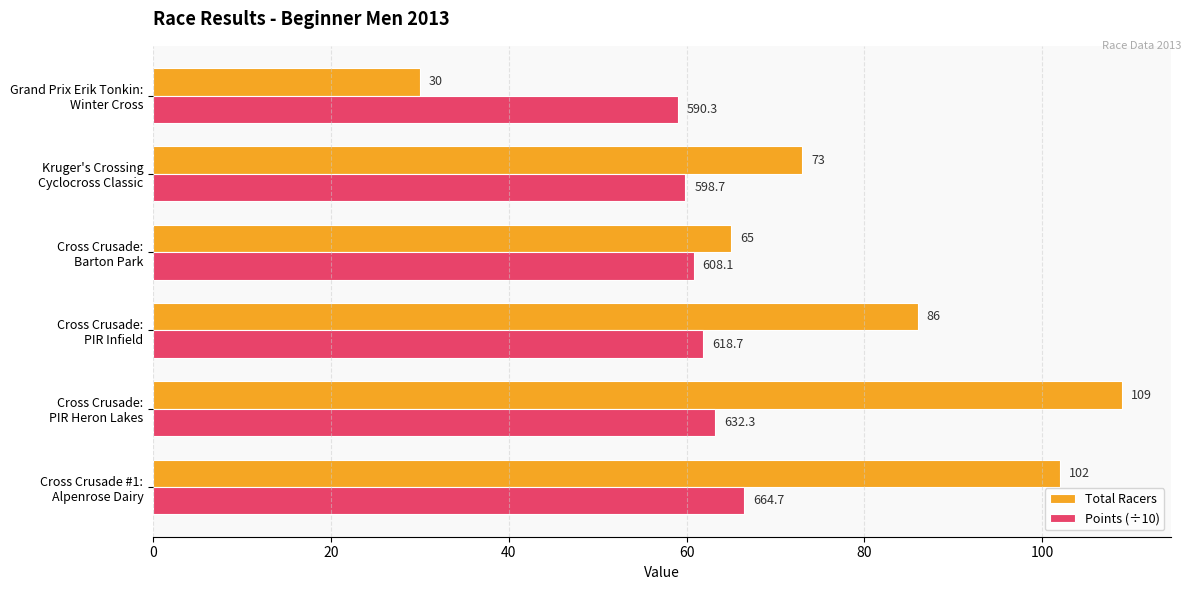

At which category is the sum across all series the highest?

Cross Crusade:
PIR Heron Lakes